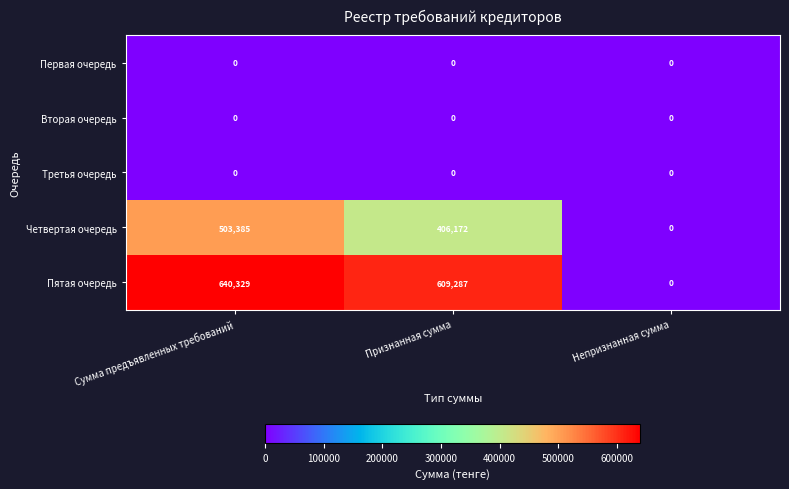

Which series changed the most between Признанная сумма and Непризнанная сумма?

Пятая очередь